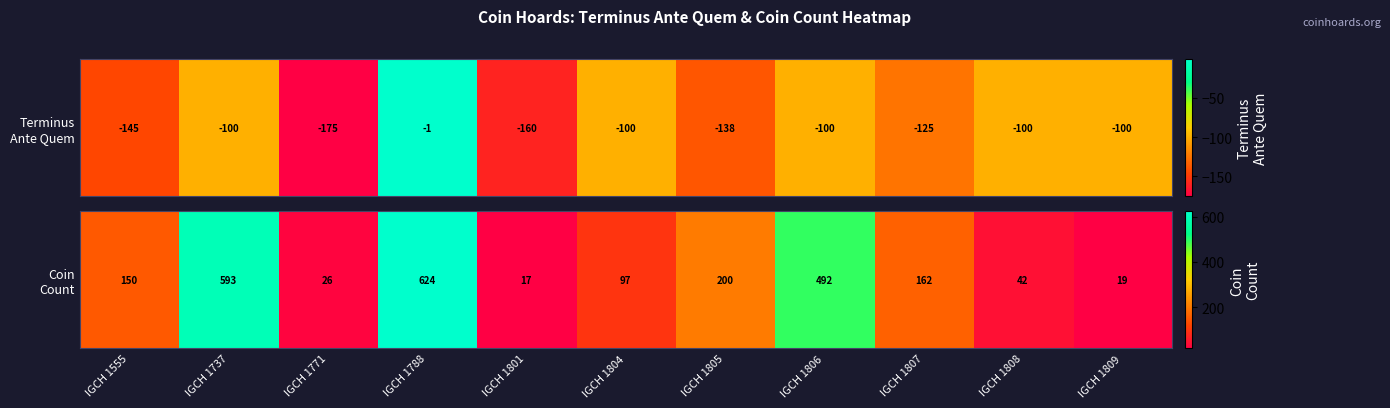

What is the greatest value displayed?

624